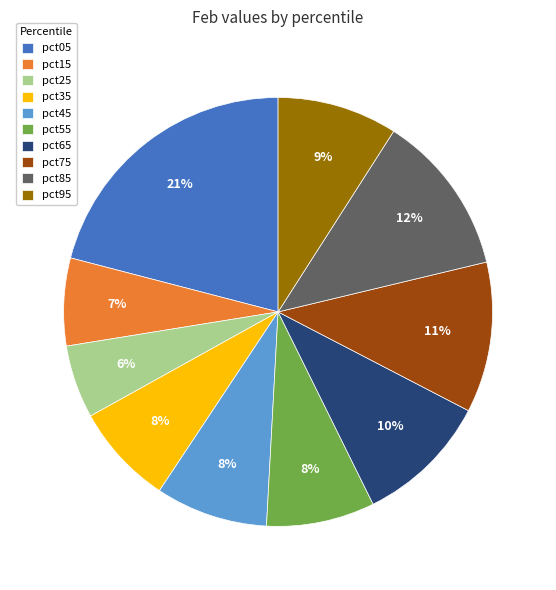

Do pct85 and pct35 together represent more than half of the pie?

No